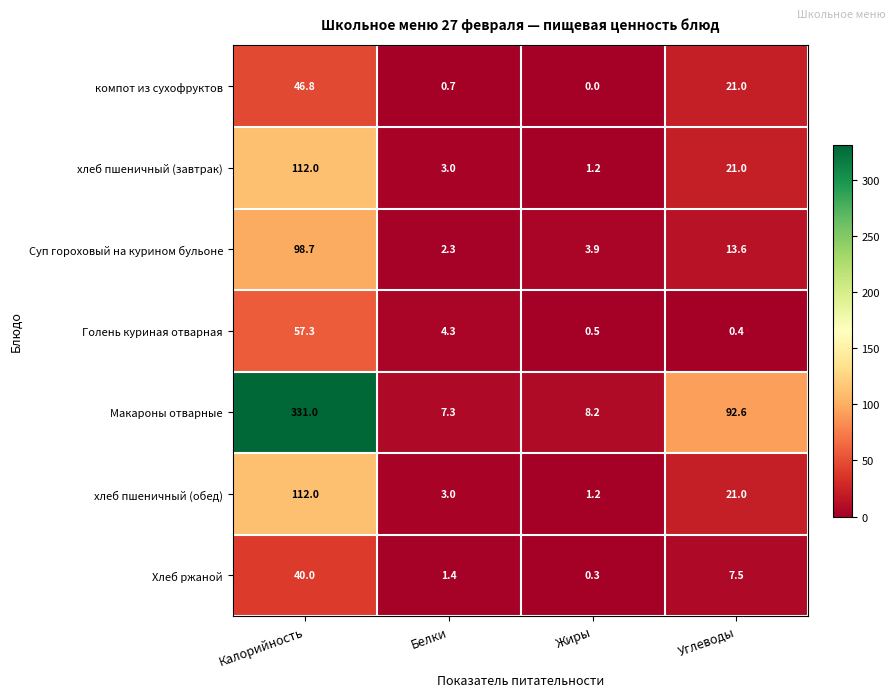

Between Калорийность and Углеводы, which series saw the biggest shift?

Макароны отварные